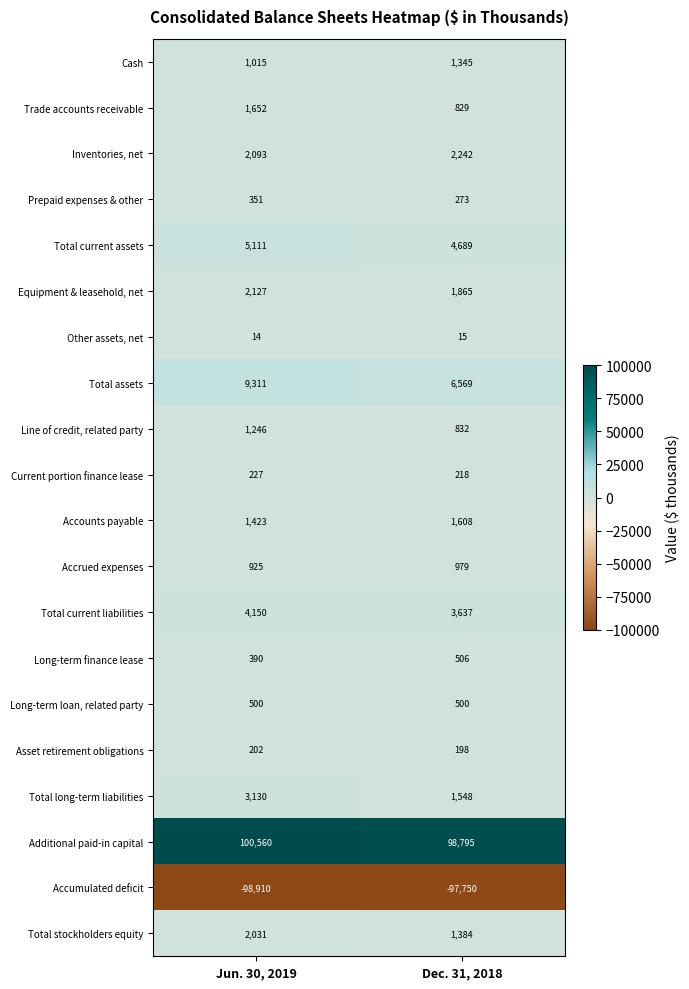

What is the maximum value shown in the chart?

100560